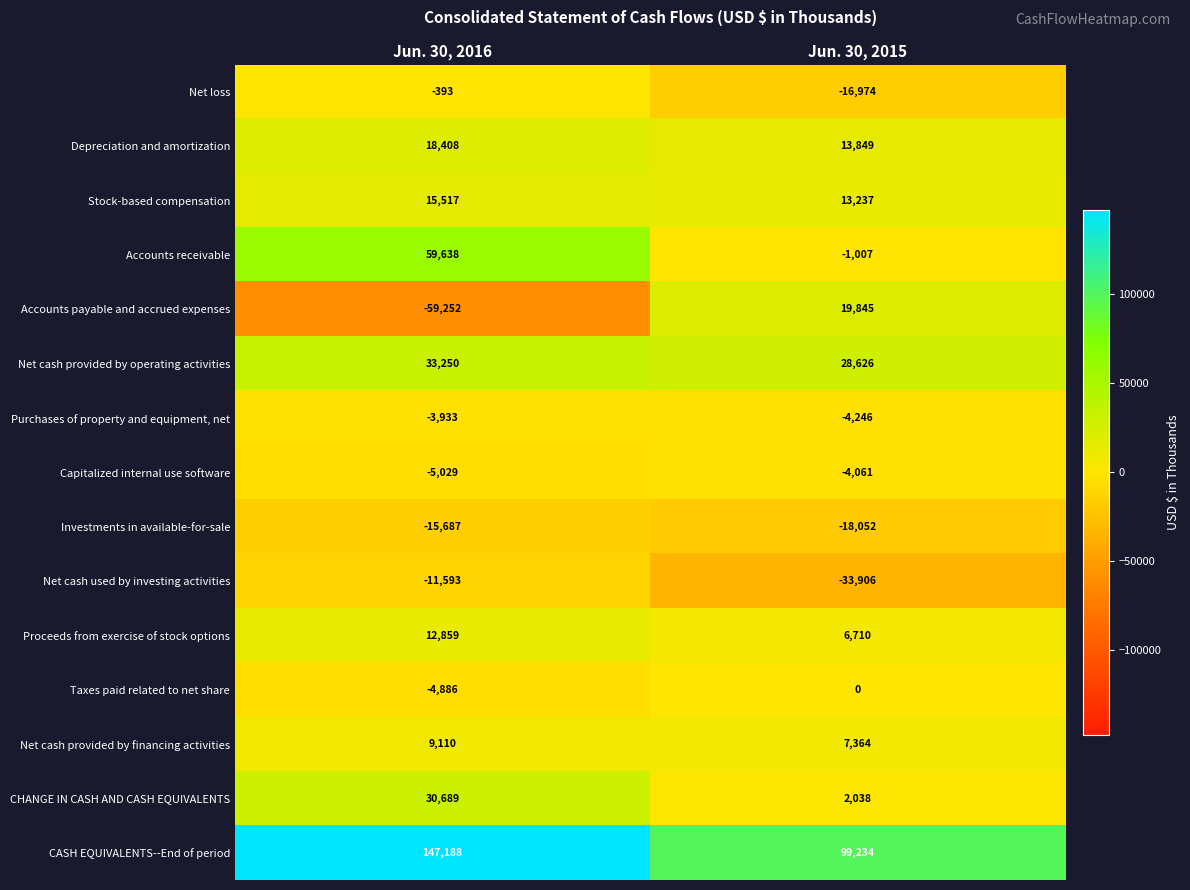

What value does the Depreciation and amortization series have at Jun. 30, 2015, to the nearest 10?

13850